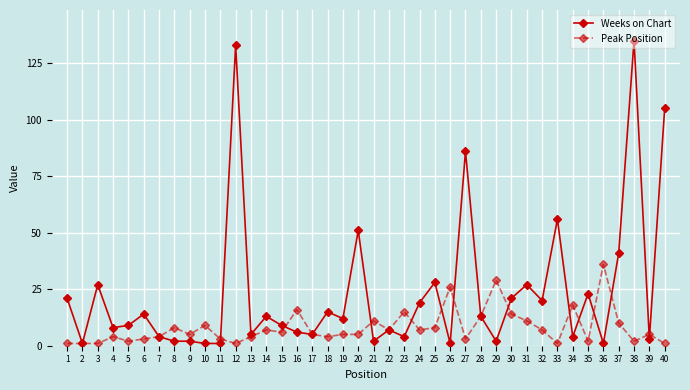

What is the greatest value displayed?

135